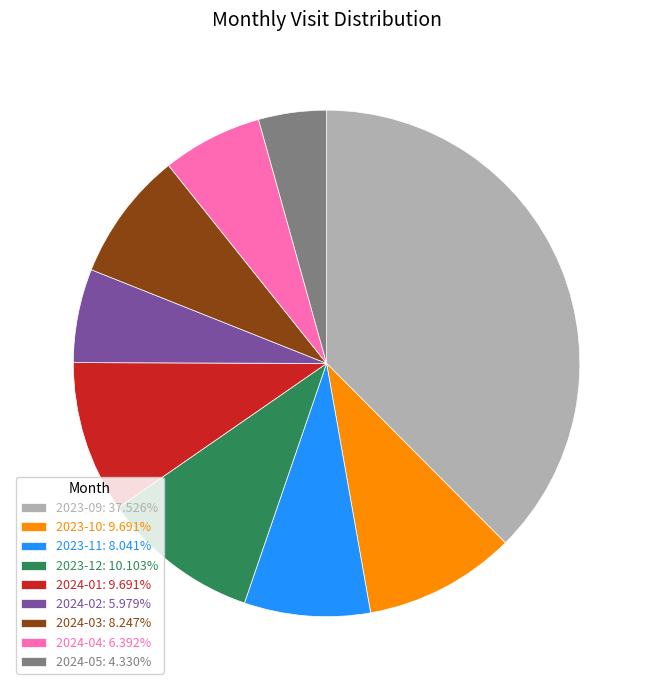

Count the number of slices in the pie.

9